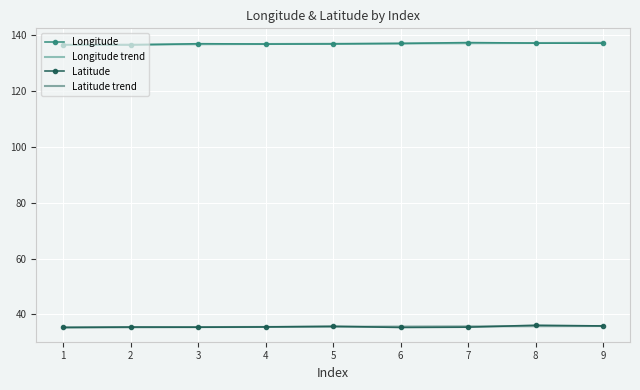

The value of Latitude at 7 is 59.9. True or false?

False